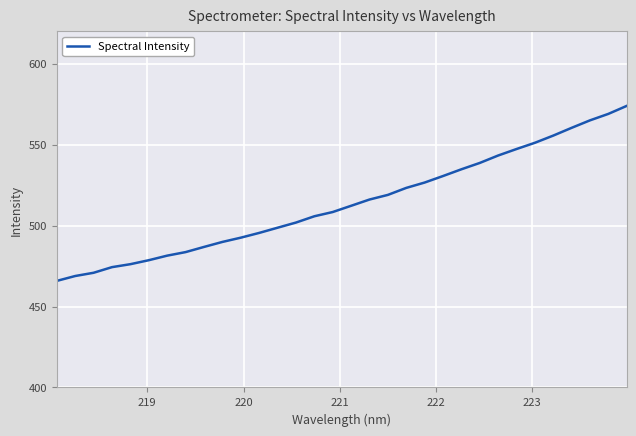

Count the number of categories in the chart.

32